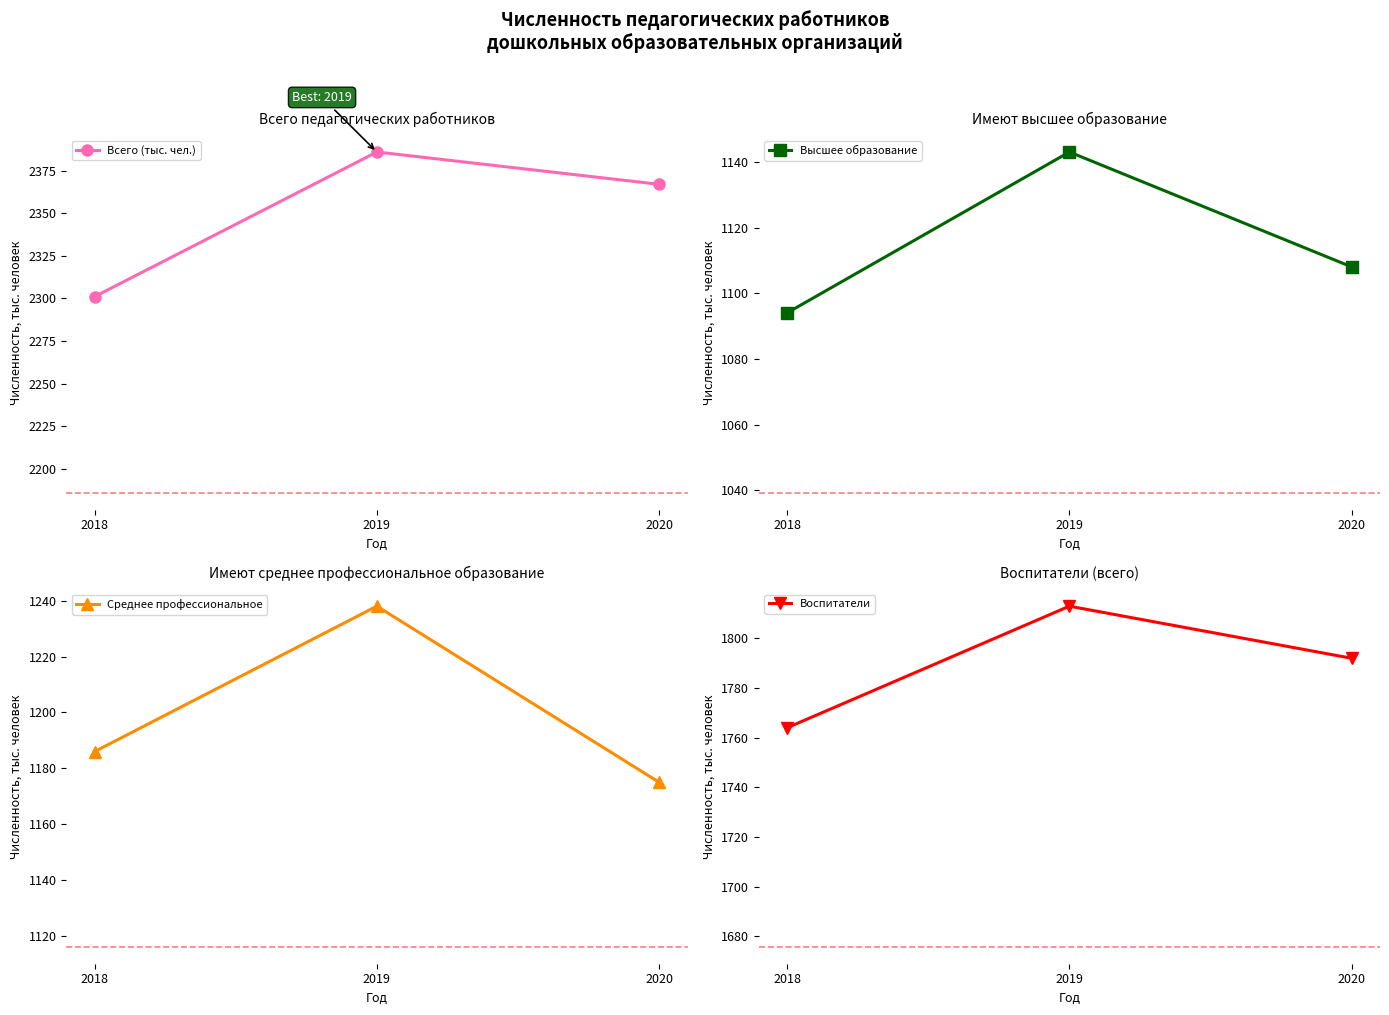

List the labels in order of Высшее образование value, largest first.

2019, 2020, 2018